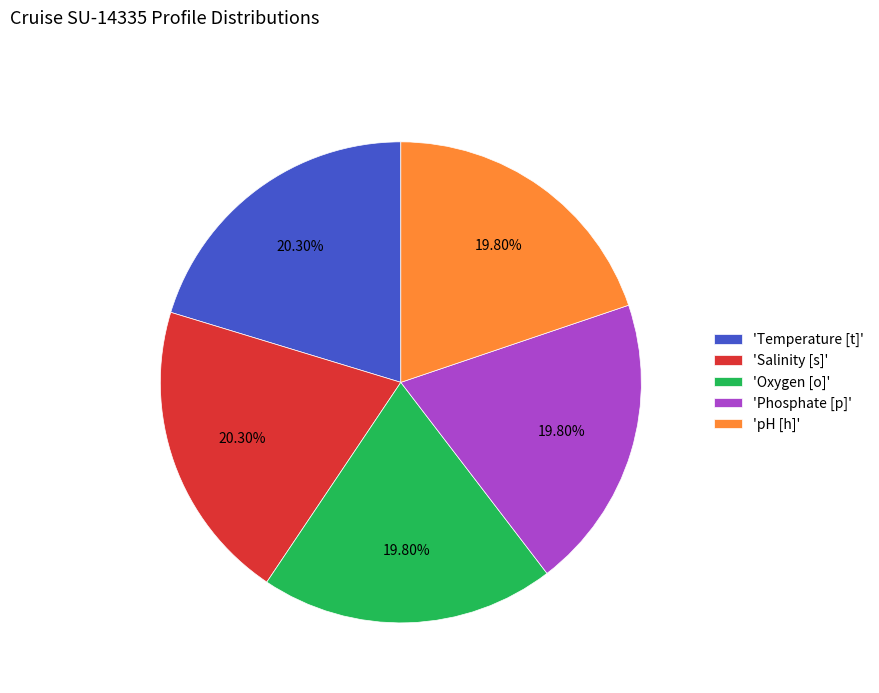

Does any single category account for the majority?

No